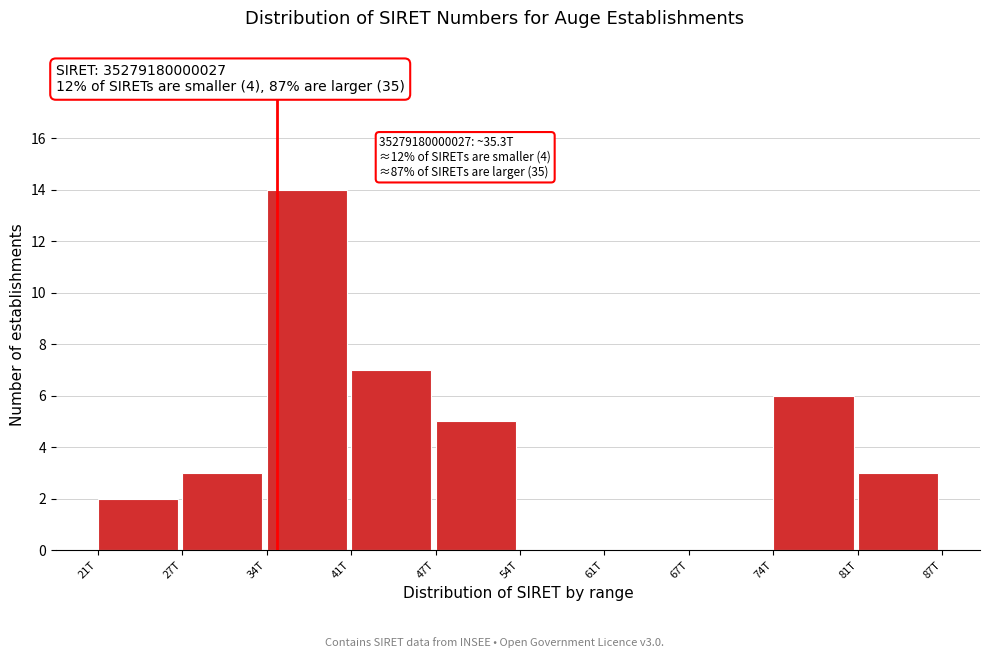

Reading left to right, list all the values displayed in this chart.

21T=2	27T=3	34T=14	41T=7	47T=5	54T=0	61T=0	67T=0	74T=6	81T=3